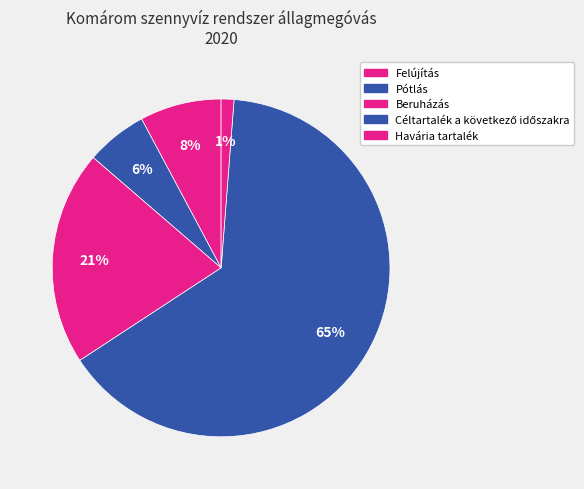

To the nearest percent, what is the average slice percentage?

20%